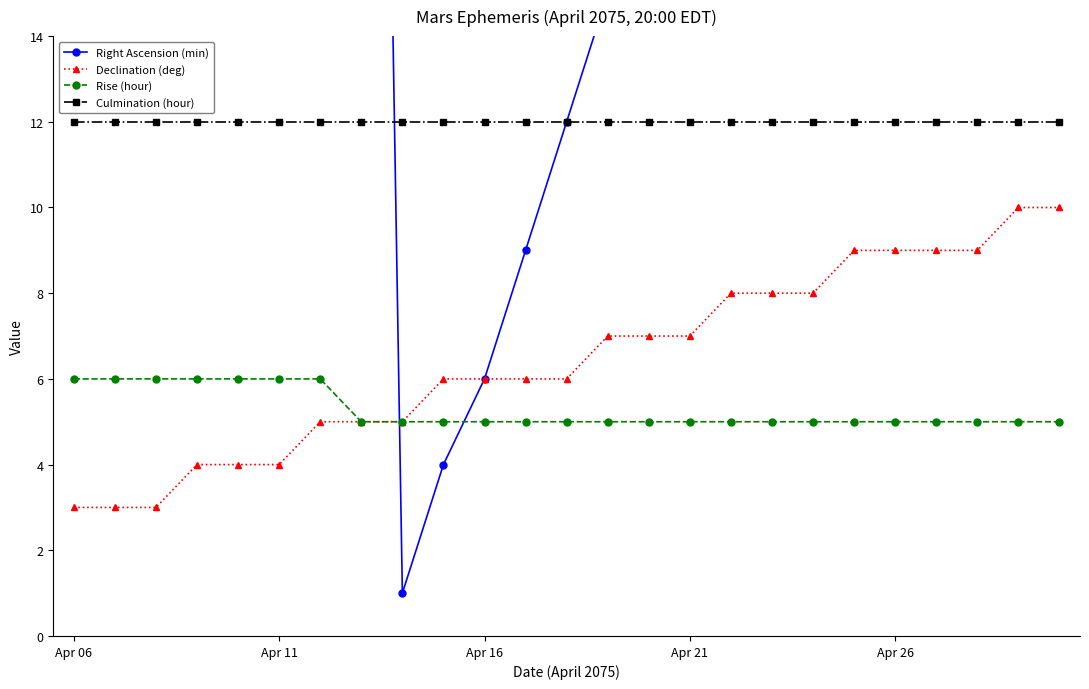

How many lines are shown in the chart?

4